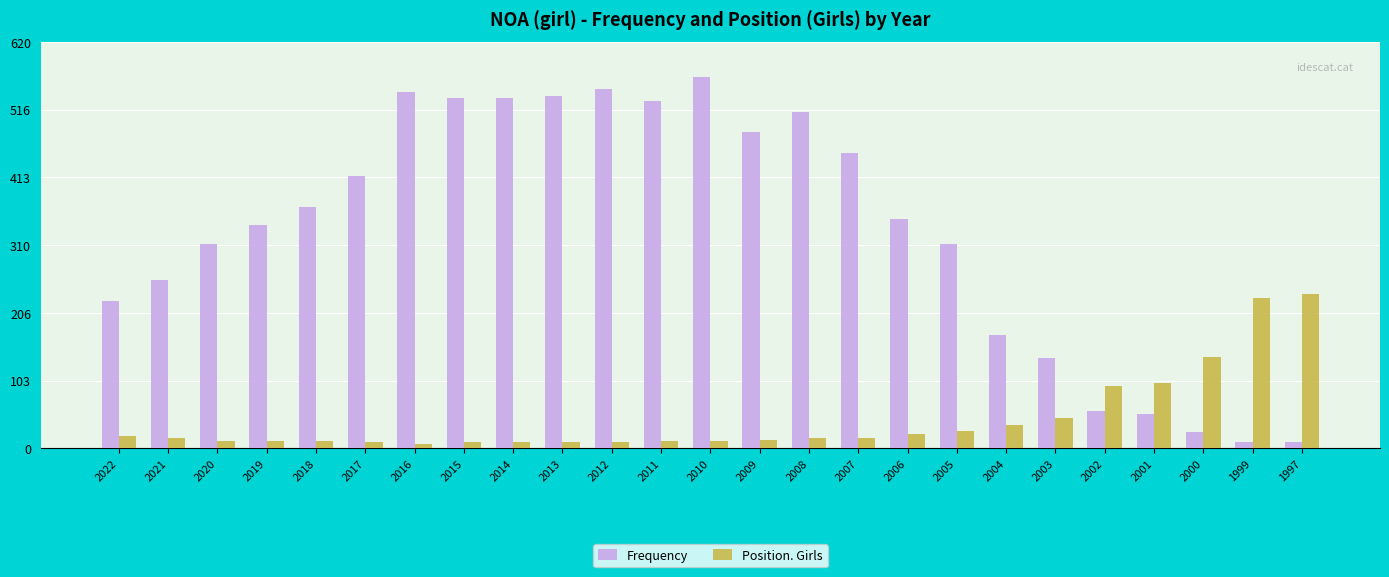

Is it true that Position. Girls equals 236 at 1997?

True